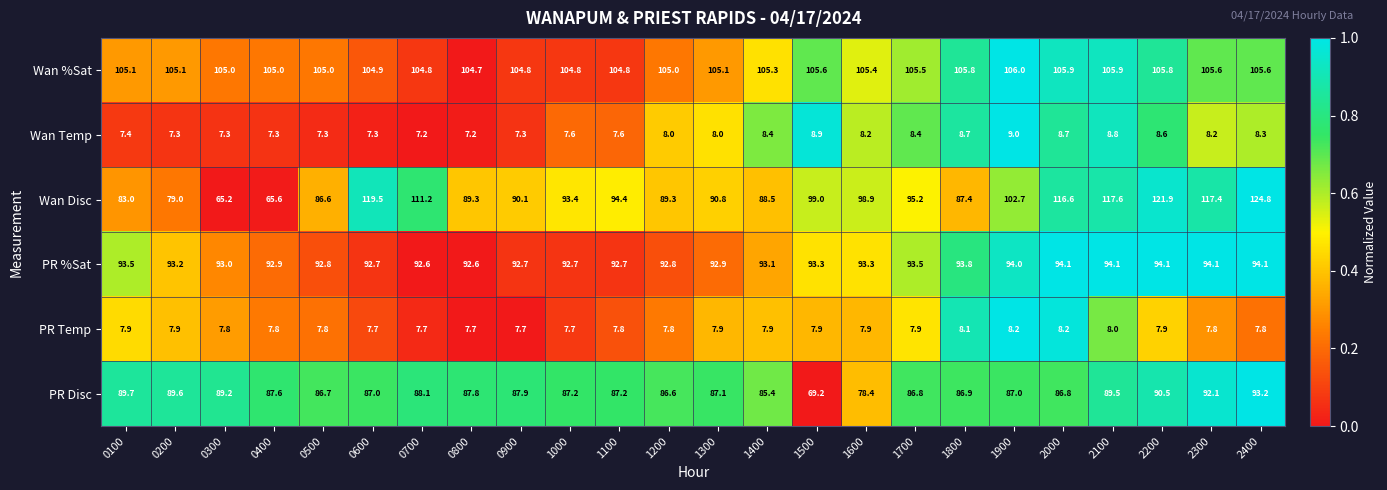

What is the difference between the PR Disc values at 2100 and 1200?

2.9